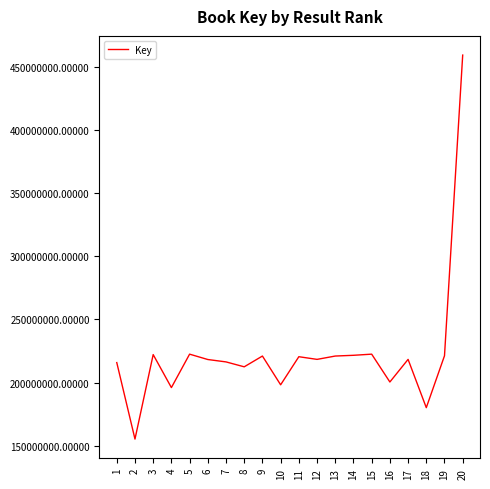

How many distinct data groups are displayed?

1